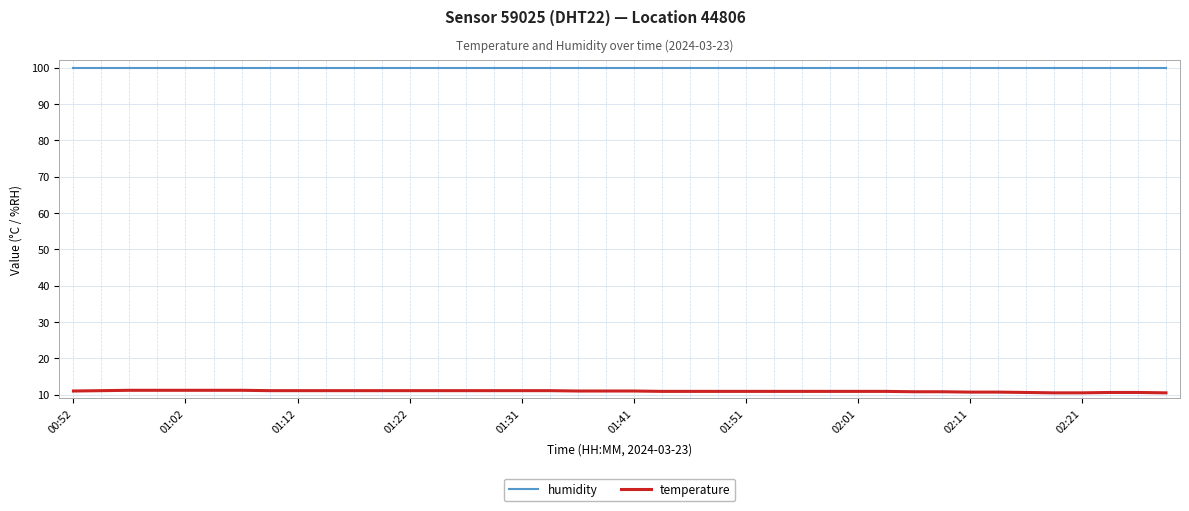

True or false: temperature and humidity intersect in this chart.

False